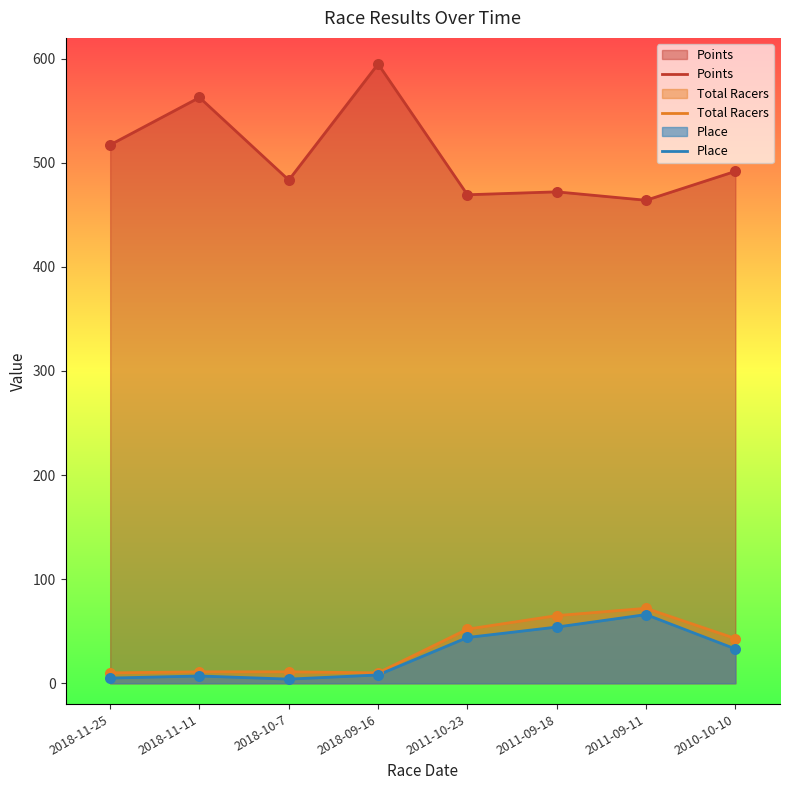

At which category is the sum across all series the highest?

2018-09-16